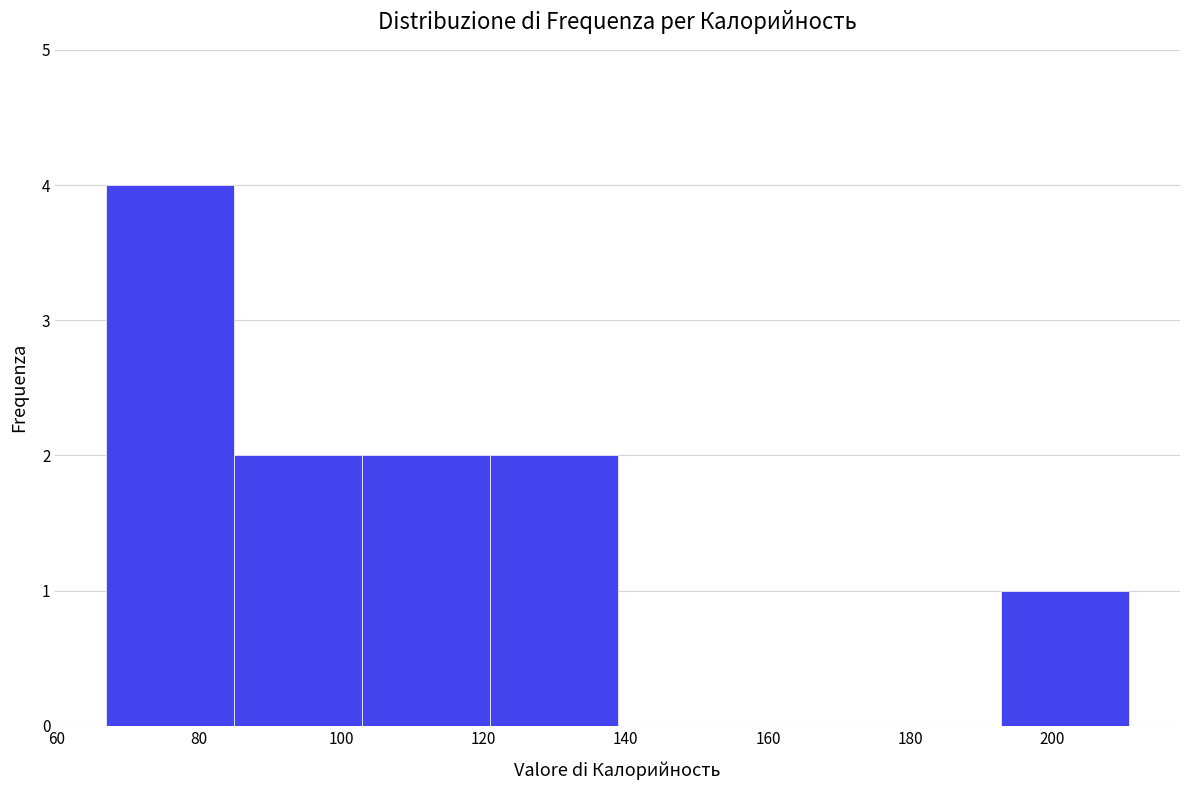

Reading left to right, transcribe this chart: for each bar, give the range it covers on the x-axis and its height. Neither the bar edges nor the heights are printed on the chart, so give them approximately, as read against the axes.

68 to 84: 4
84 to 102: 2
102 to 120: 2
120 to 138: 2
138 to 156: 0
156 to 174: 0
174 to 192: 0
192 to 210: 1